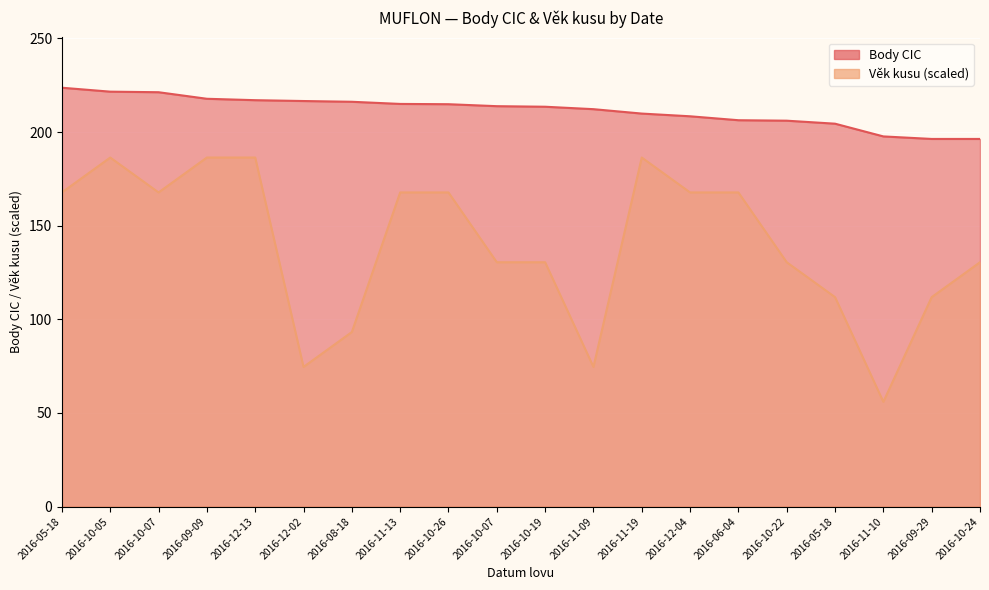

At how many categories does at least one series exceed 130?

20